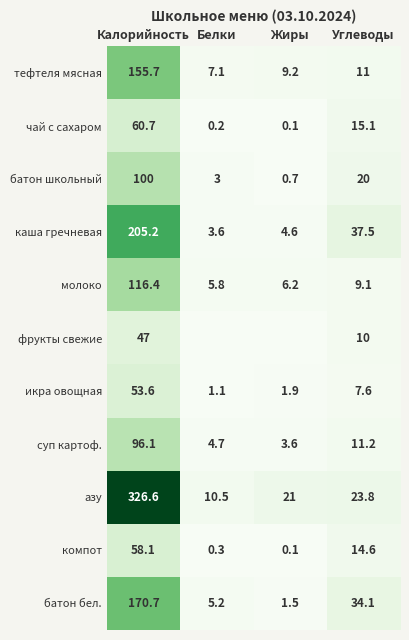

What is the difference between the компот values at Белки and Жиры?

0.2